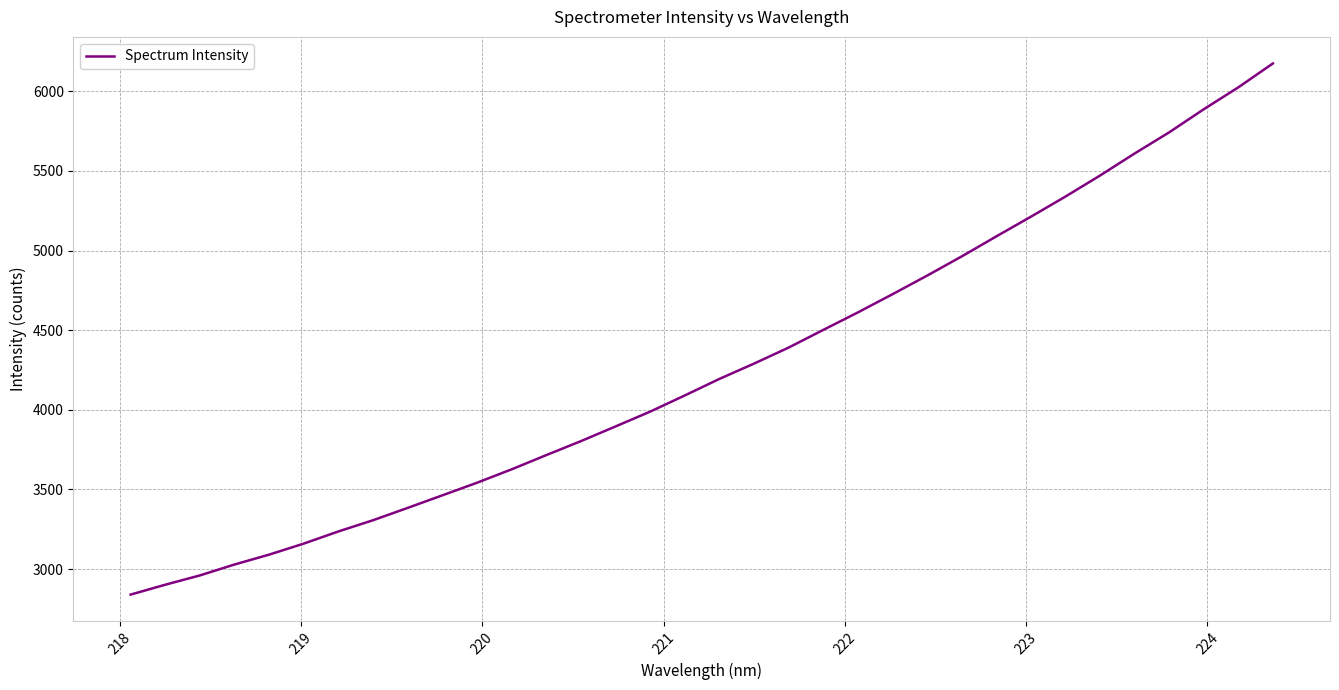

What is the minimum value shown in the chart?

2840.1